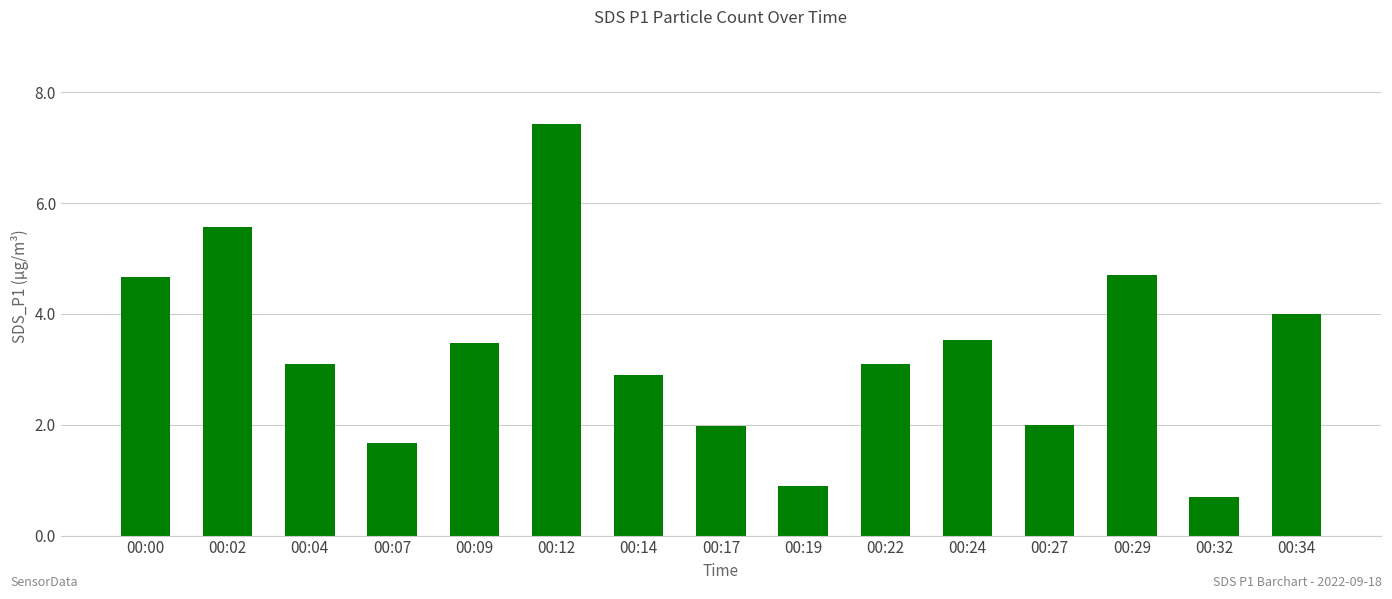

What is the value of the 10th bar from the left?

3.1